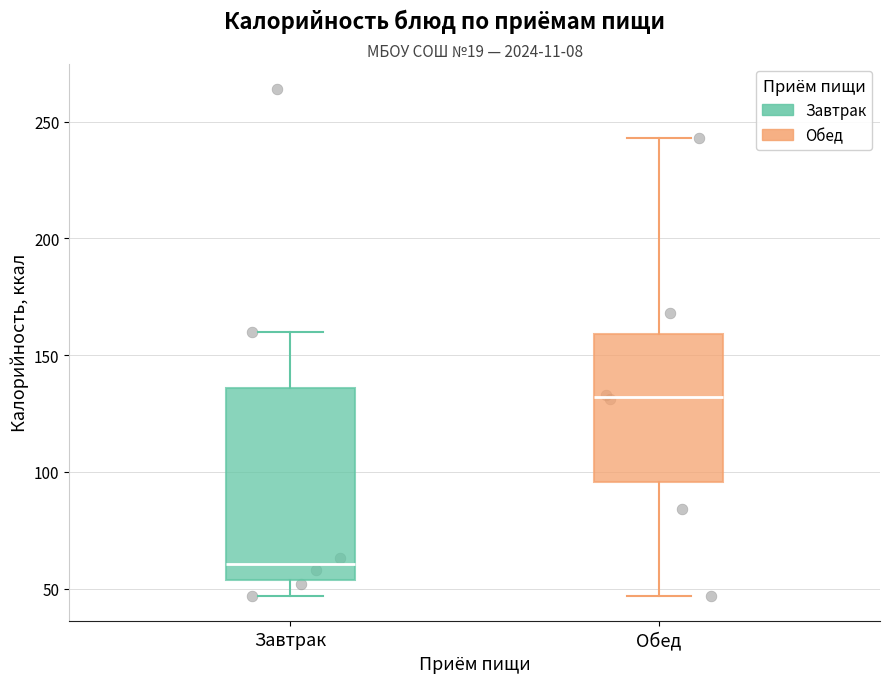

Which box has the lowest median line?

Завтрак